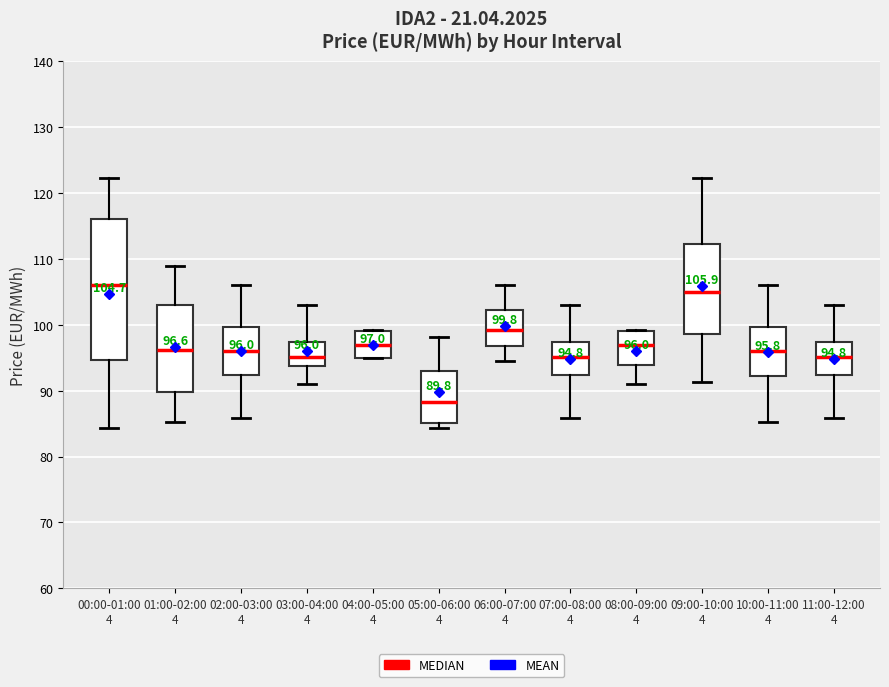

Comparing the boxes themselves (not the whiskers), which one is the tallest?

00:00-01:00 4